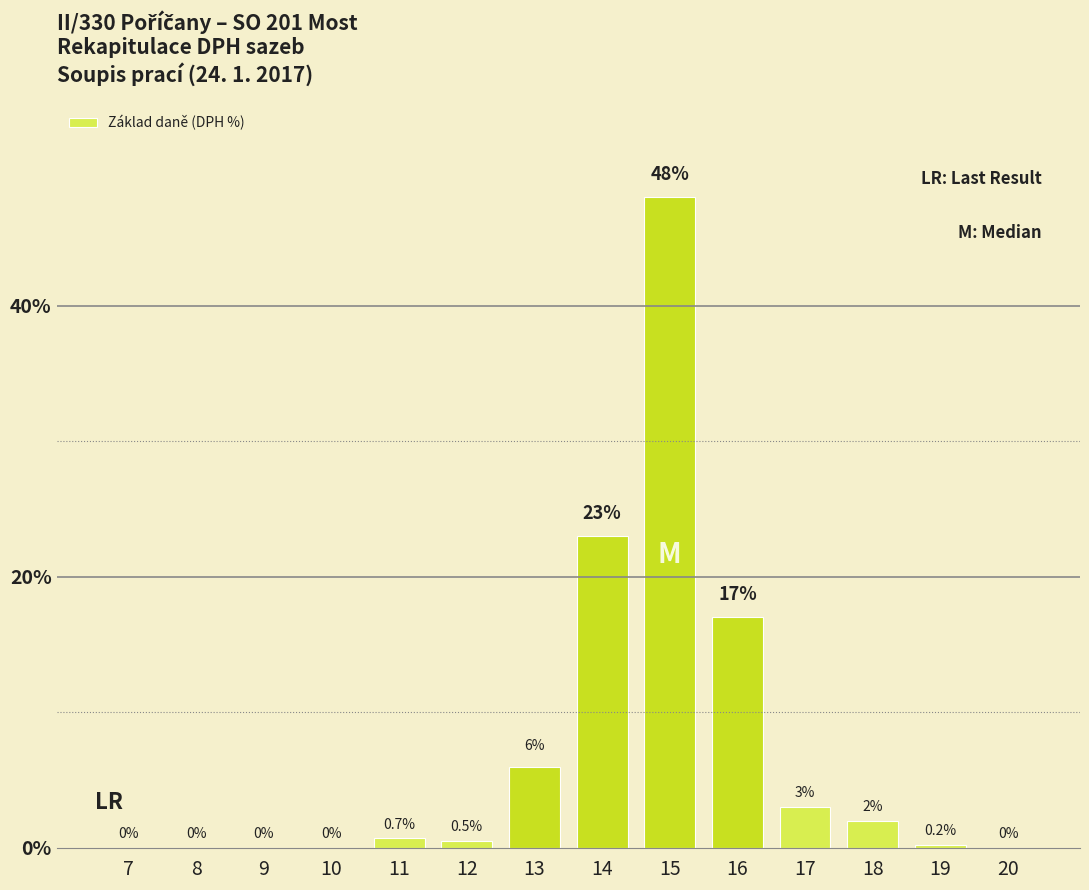

Are the bars horizontal?

No